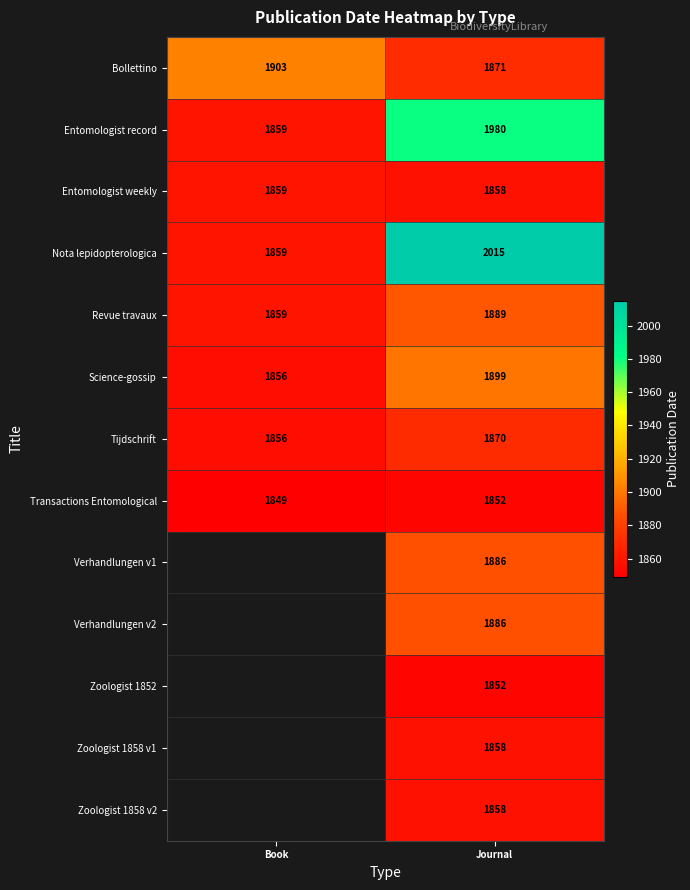

What is the total value across all series at Journal?

24574